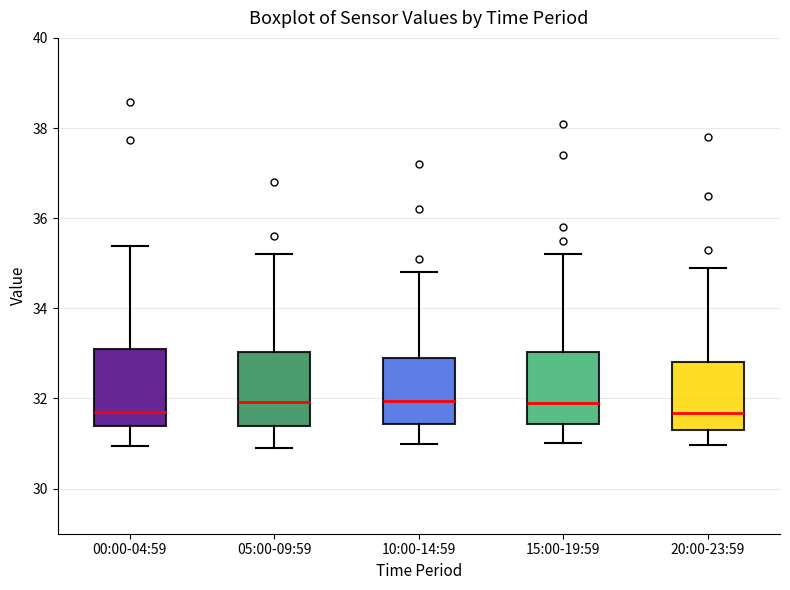

Reading left to right, transcribe this box plot: for each box, give where its median line is, the range the box spans, and where its two whiskers end, as read against the y-axis. The values are not printed on the chart, so give them approximately, as read against the axis.

00:00-04:59: median 31.8, box 31.4 to 33.2, whiskers 31.0 to 35.4
05:00-09:59: median 32.0, box 31.4 to 33.0, whiskers 31.0 to 35.2
10:00-14:59: median 32.0, box 31.4 to 33.0, whiskers 31.0 to 34.8
15:00-19:59: median 32.0, box 31.4 to 33.0, whiskers 31.0 to 35.2
20:00-23:59: median 31.6, box 31.2 to 32.8, whiskers 31.0 to 35.0